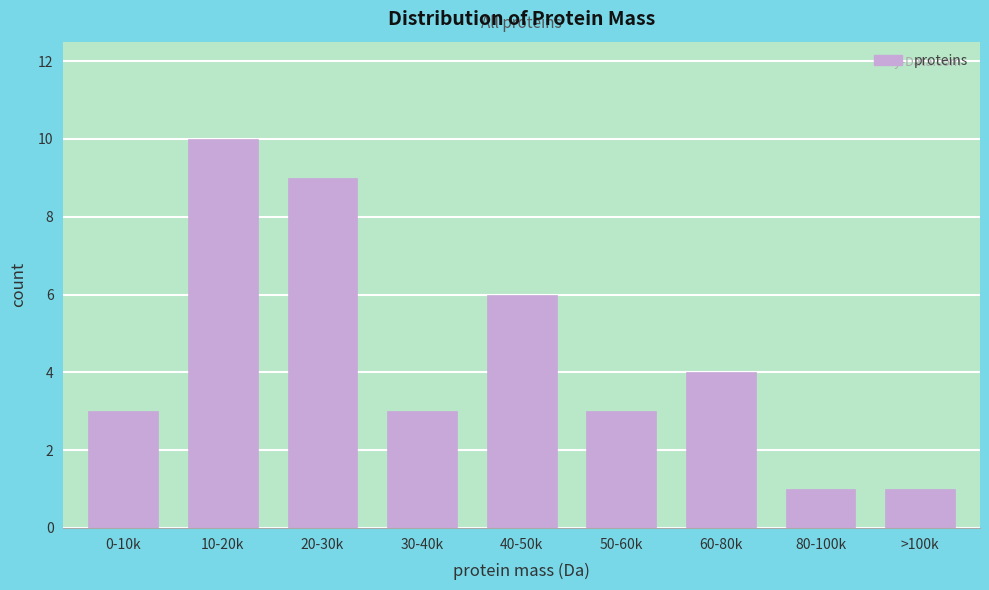

Reading right to left, list all the values displayed in this chart.

1	1	4	3	6	3	9	10	3